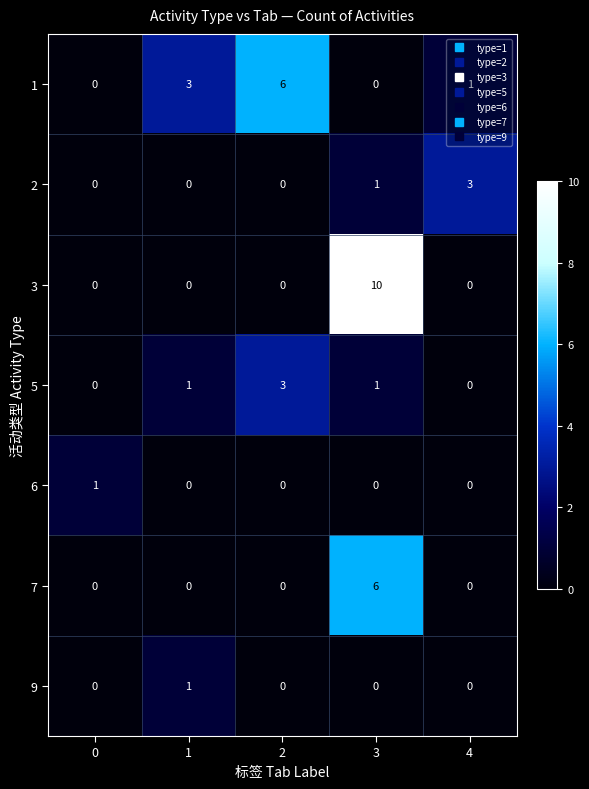

What is the sum of all 1 values?

10